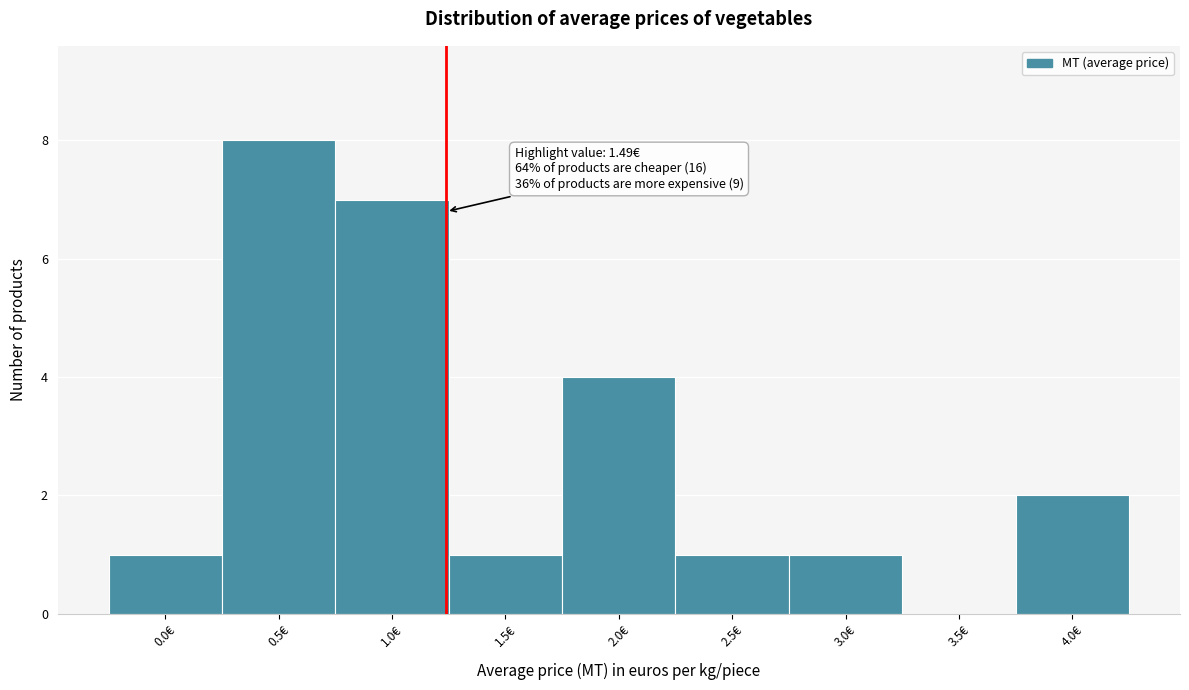

Reading left to right, list all the values displayed in this chart.

0.0€=1	0.5€=8	1.0€=7	1.5€=1	2.0€=4	2.5€=1	3.0€=1	3.5€=0	4.0€=2